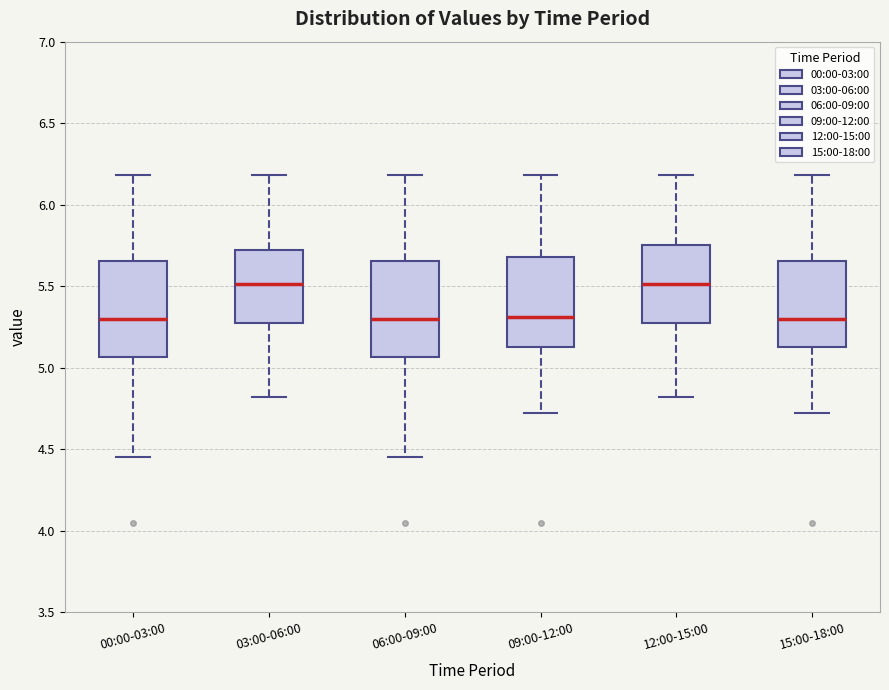

Where is the upper edge of the box for 00:00-03:00 on the y-axis? The values are not printed on the chart, so give them approximately, as read against the axis.

5.65